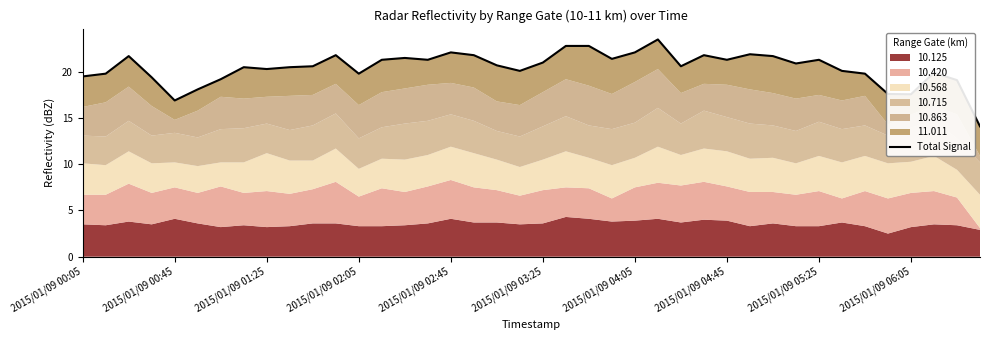

The value at 23 is 21.4. True or false?

True